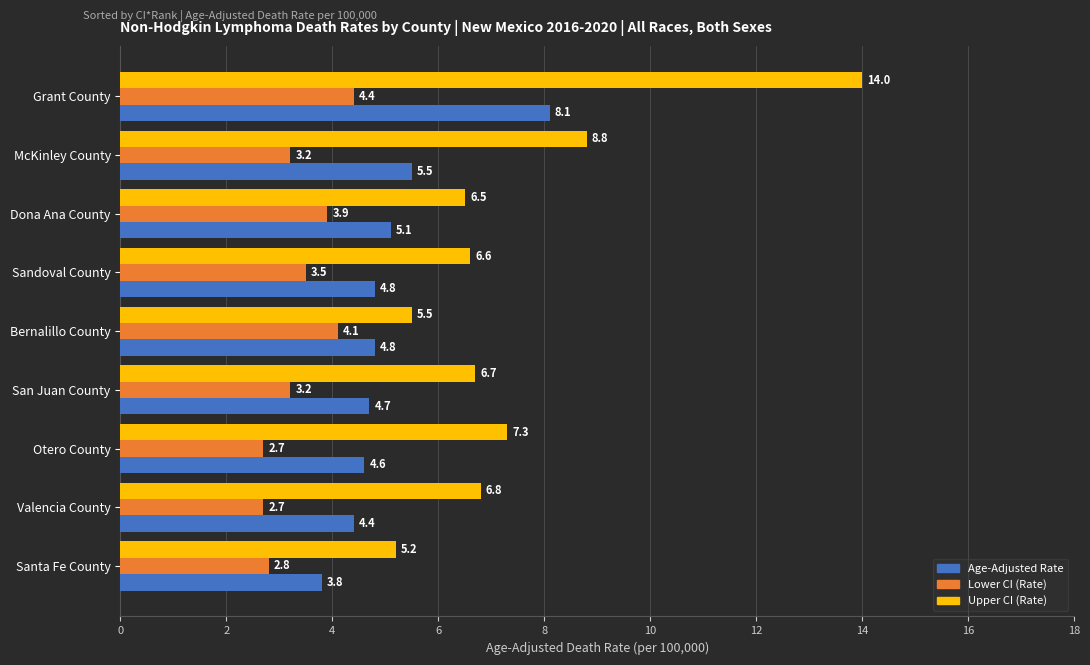

What is the spread (max minus min) of values at Otero County?

4.6